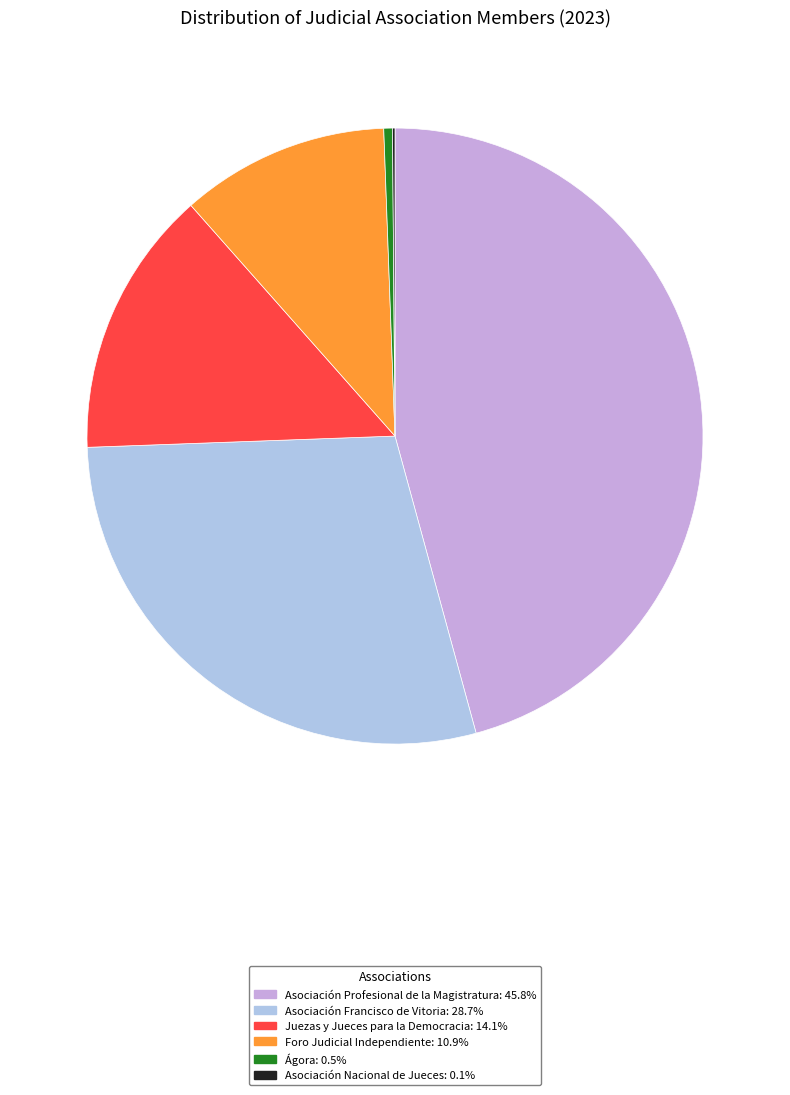

Approximately how many times larger is the value at Asociación Profesional de la Magistratura compared to Asociación Francisco de Vitoria?

1.6